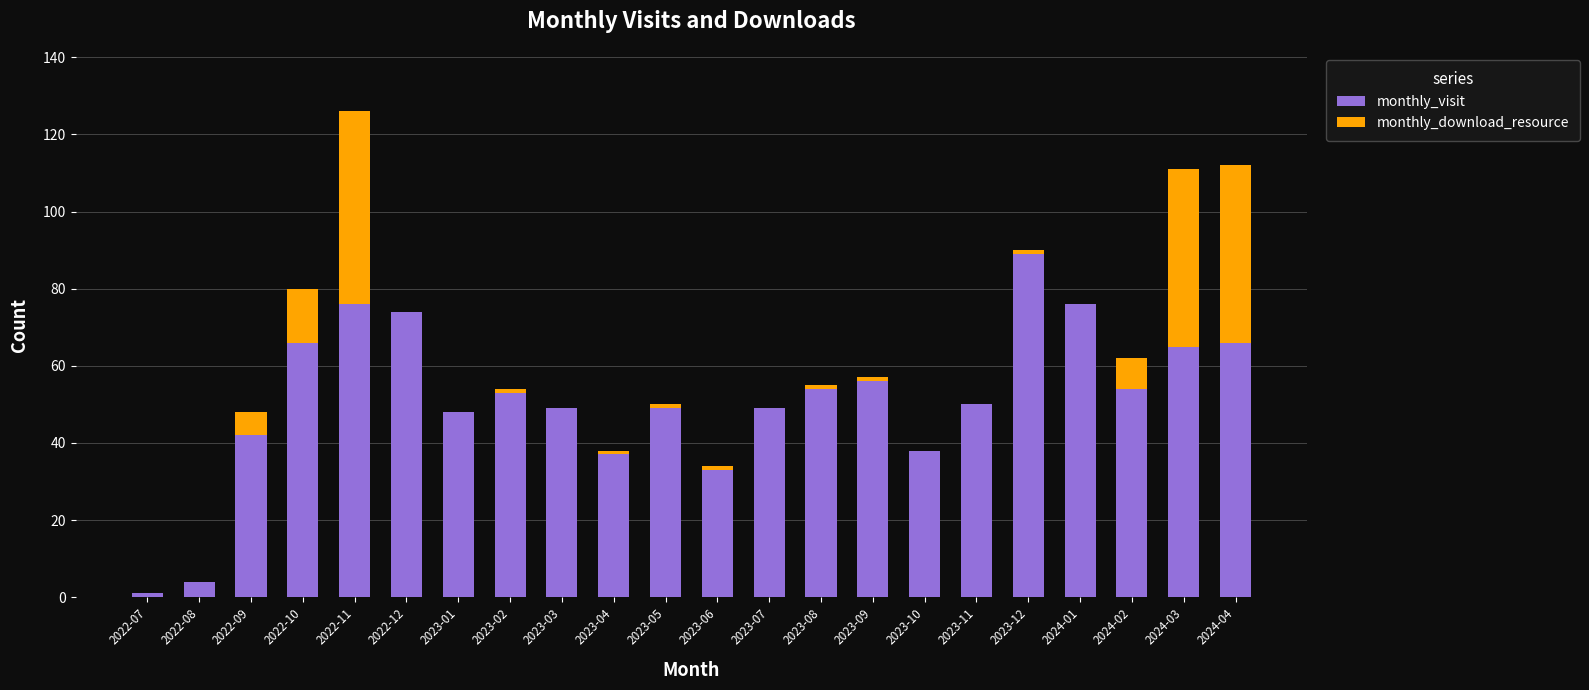

At which category is the sum across all series the highest?

2022-11